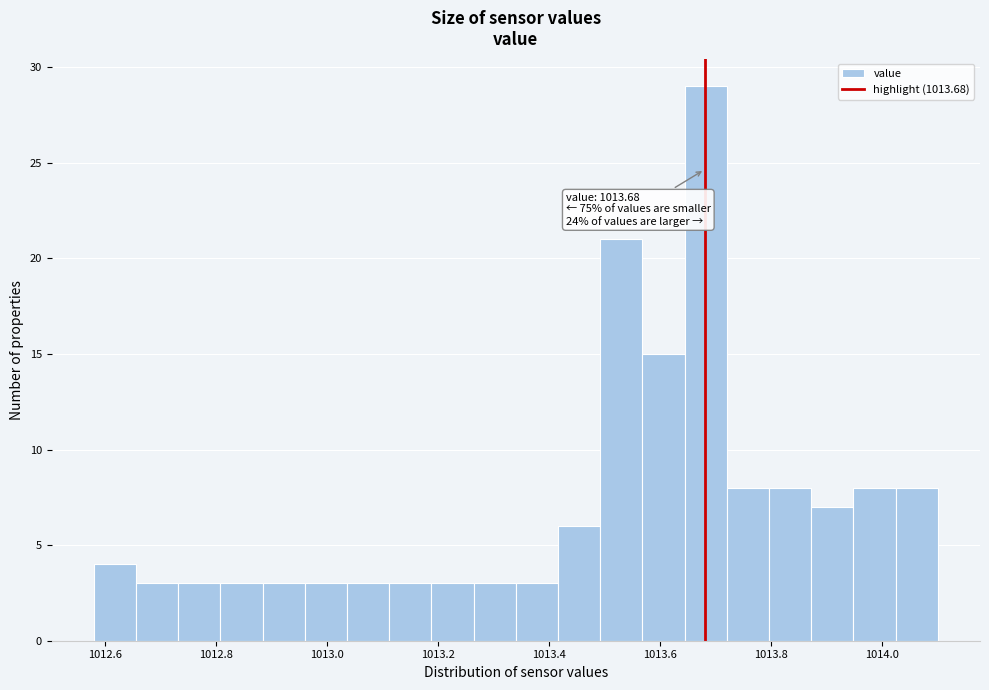

Around what value on the x-axis is the tallest bar? Give the approximate position of its centre, as read against the axis.

1013.68